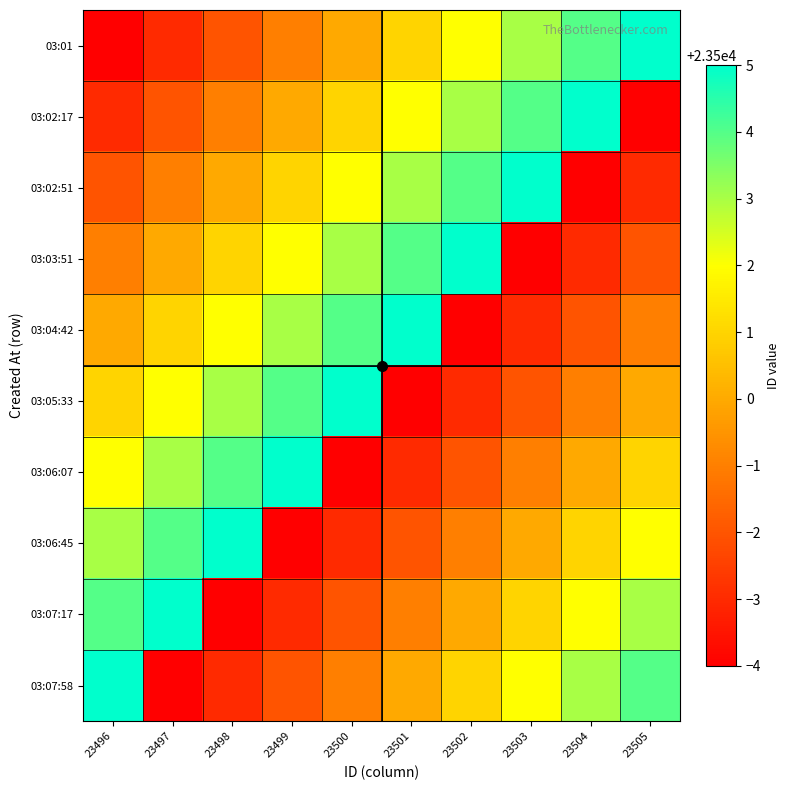

Reading left to right, extract all data points from this chart.

03:01: 23496=23496	23497=23497	23498=23498	23499=23499	23500=23500	23501=23501	23502=23502	23503=23503	23504=23504	23505=23505
03:02:17: 23496=23497	23497=23498	23498=23499	23499=23500	23500=23501	23501=23502	23502=23503	23503=23504	23504=23505	23505=23496
03:02:51: 23496=23498	23497=23499	23498=23500	23499=23501	23500=23502	23501=23503	23502=23504	23503=23505	23504=23496	23505=23497
03:03:51: 23496=23499	23497=23500	23498=23501	23499=23502	23500=23503	23501=23504	23502=23505	23503=23496	23504=23497	23505=23498
03:04:42: 23496=23500	23497=23501	23498=23502	23499=23503	23500=23504	23501=23505	23502=23496	23503=23497	23504=23498	23505=23499
03:05:33: 23496=23501	23497=23502	23498=23503	23499=23504	23500=23505	23501=23496	23502=23497	23503=23498	23504=23499	23505=23500
03:06:07: 23496=23502	23497=23503	23498=23504	23499=23505	23500=23496	23501=23497	23502=23498	23503=23499	23504=23500	23505=23501
03:06:45: 23496=23503	23497=23504	23498=23505	23499=23496	23500=23497	23501=23498	23502=23499	23503=23500	23504=23501	23505=23502
03:07:17: 23496=23504	23497=23505	23498=23496	23499=23497	23500=23498	23501=23499	23502=23500	23503=23501	23504=23502	23505=23503
03:07:58: 23496=23505	23497=23496	23498=23497	23499=23498	23500=23499	23501=23500	23502=23501	23503=23502	23504=23503	23505=23504